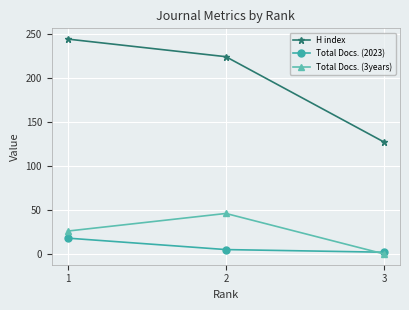

Does the chart display data point markers on the line(s)?

Yes